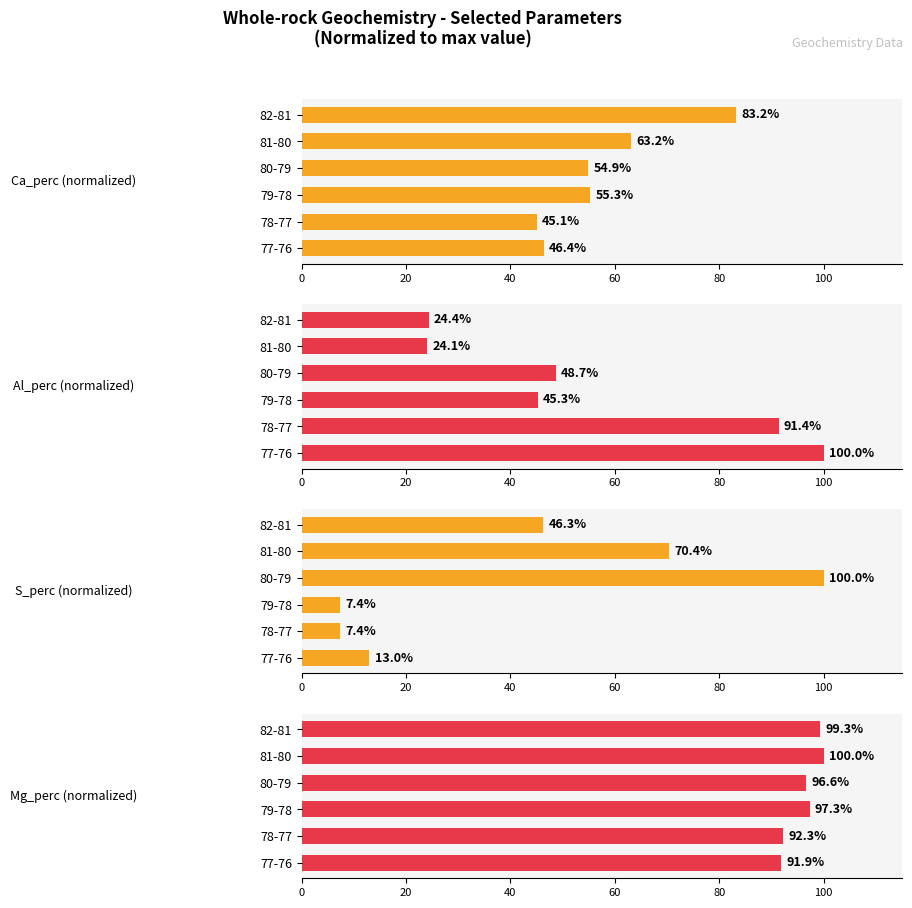

How many values in the Mg_perc (normalized) series exceed 97?

3